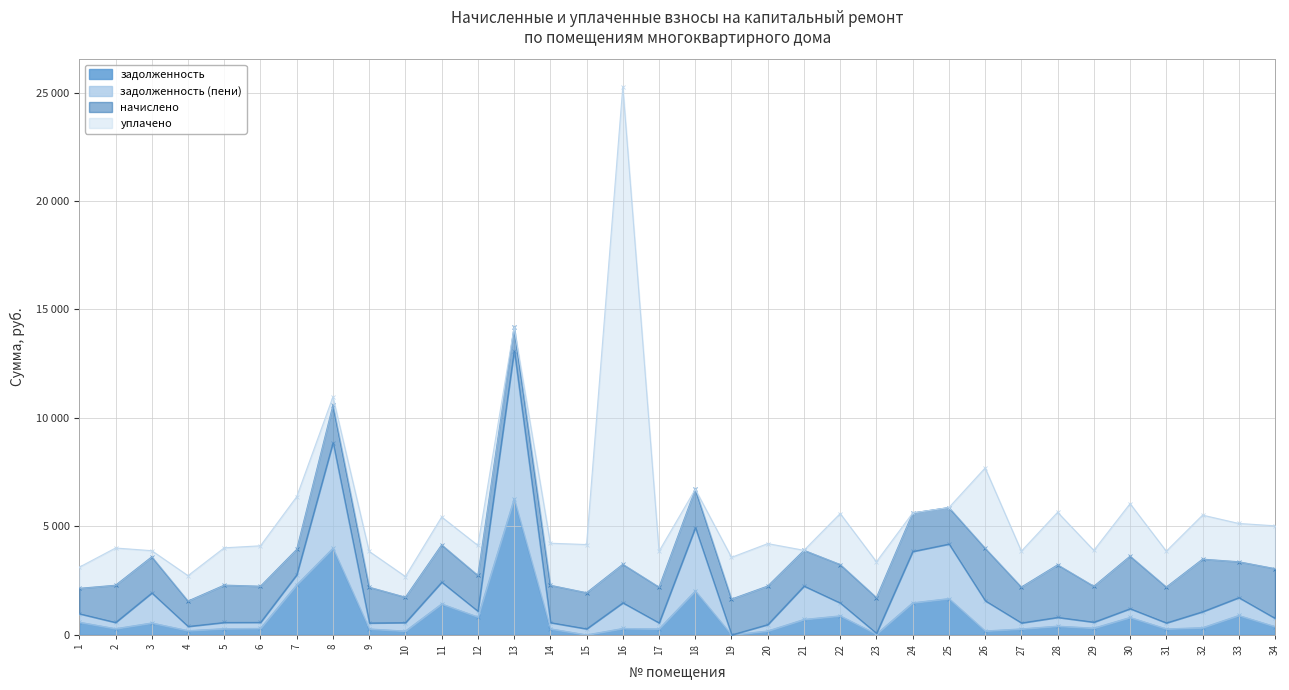

Does the chart have visible grid lines?

Yes